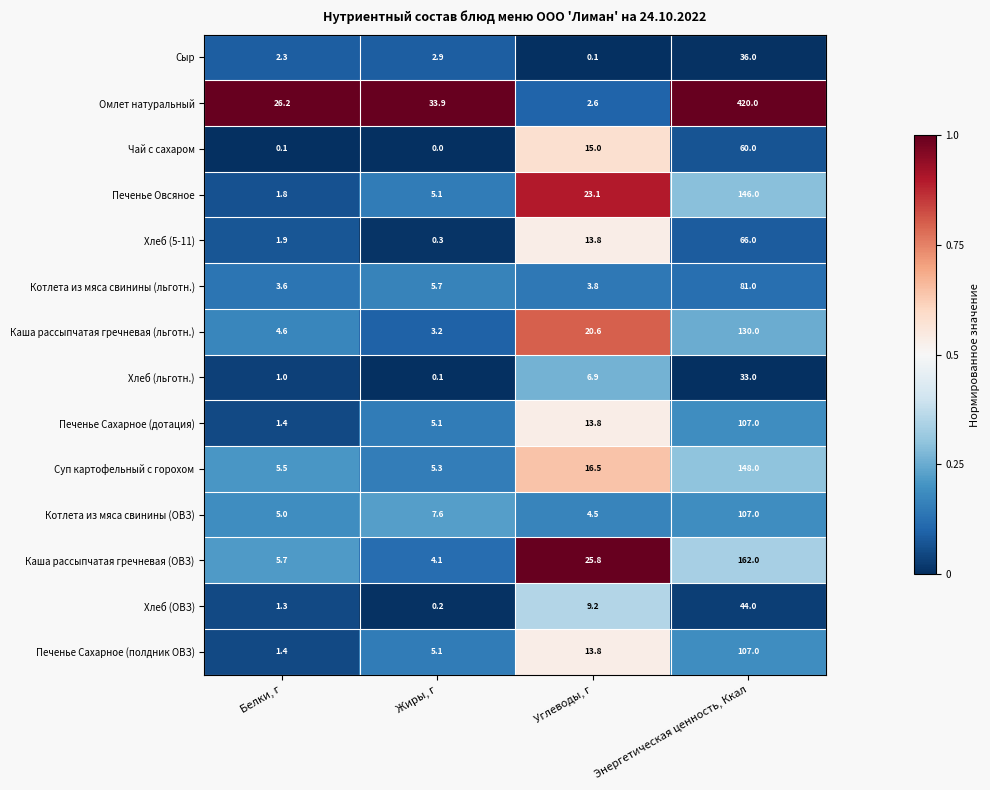

Between Белки, г and Углеводы, г, which series saw the biggest shift?

Омлет натуральный